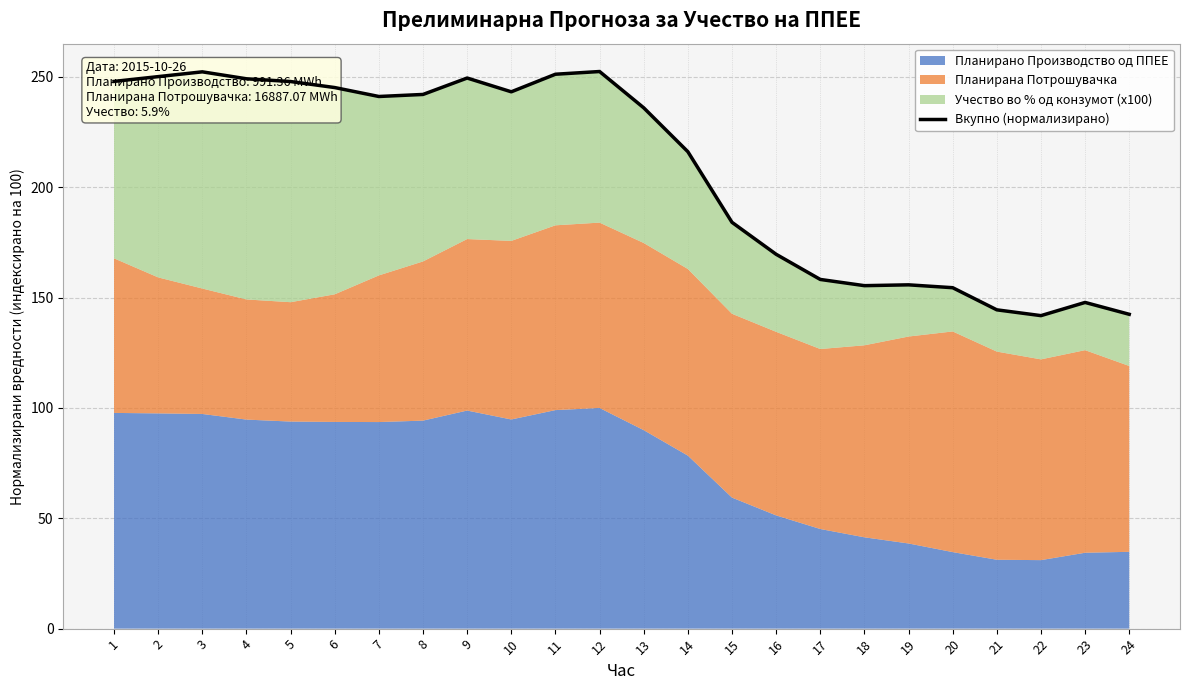

Reading left to right, transcribe all the data shown in this chart.

1=248.0	2=250.2	3=252.3	4=249.2	5=247.9	6=245.2	7=241.2	8=242.1	9=249.5	10=243.3	11=251.2	12=252.5	13=236.0	14=216.1	15=184.1	16=169.6	17=158.2	18=155.4	19=155.8	20=154.5	21=144.5	22=141.8	23=147.8	24=142.5